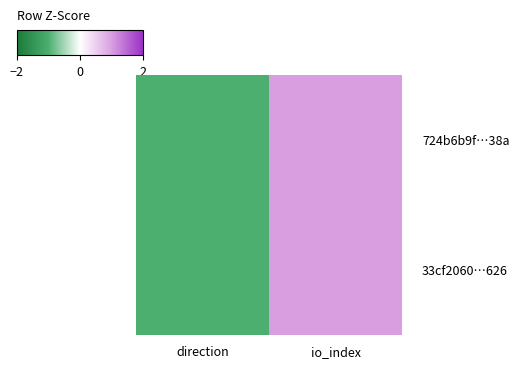

Which label corresponds to the smallest value in the chart?

direction